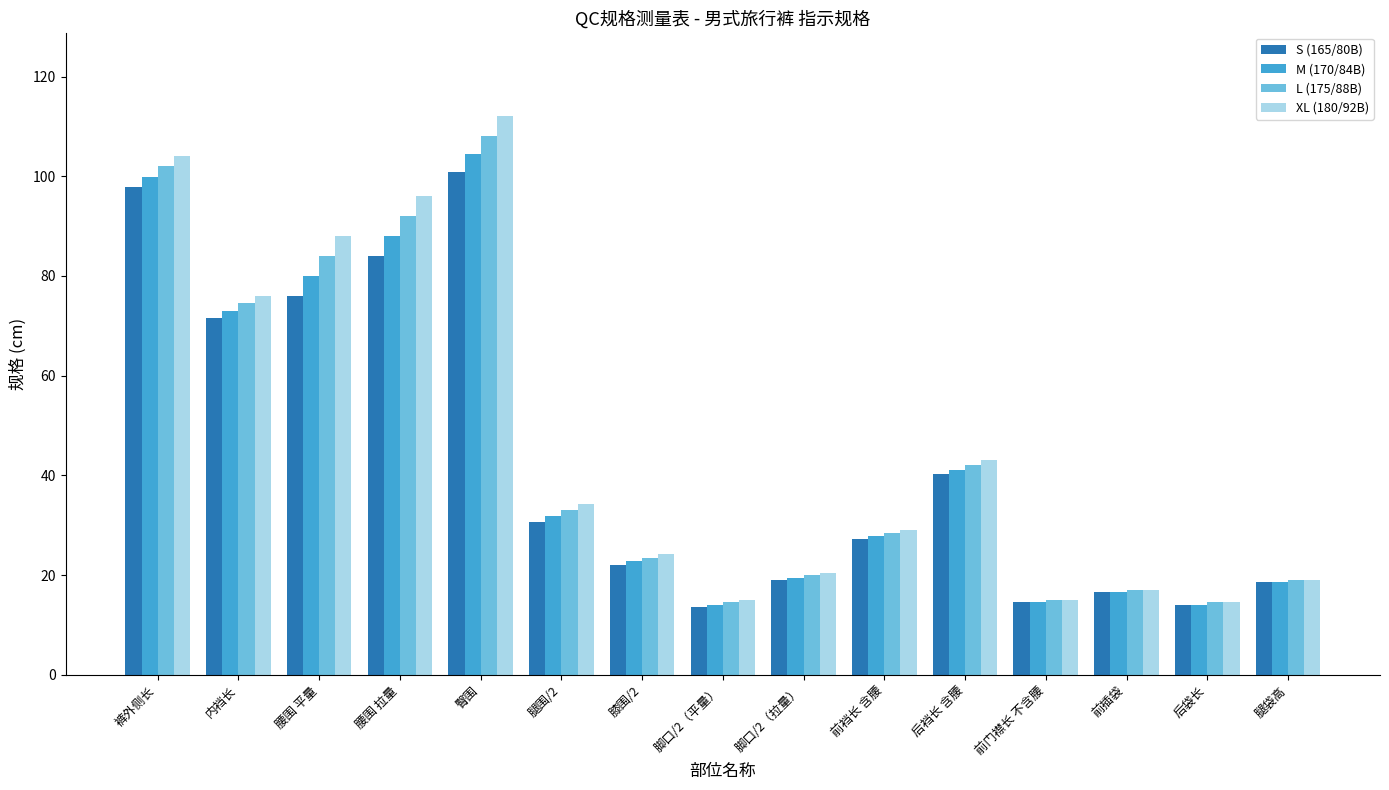

Which category has the highest value in the M (170/84B) series?

臀围